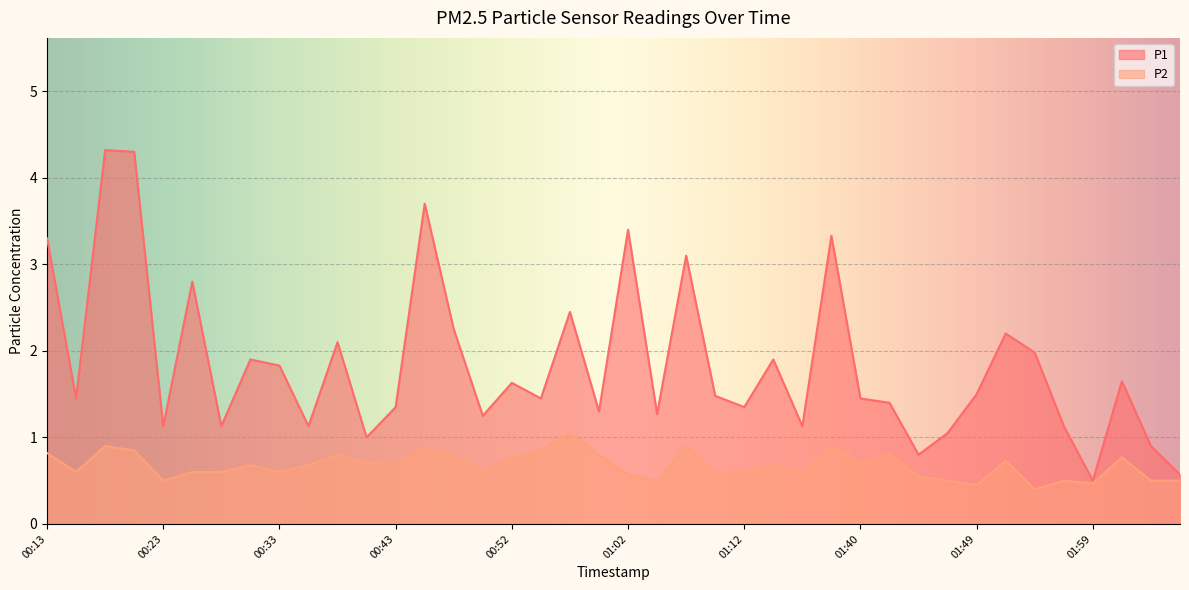

Rank the categories by P2 value from highest to lowest.

00:57, 00:18, 01:07, 01:37, 00:45, 00:21, 00:55, 00:13, 00:38, 00:48, 01:00, 01:42, 00:52, 02:02, 01:52, 00:40, 00:43, 01:40, 00:30, 00:35, 01:30, 00:16, 00:26, 00:28, 00:33, 00:50, 01:09, 01:12, 01:35, 01:02, 01:45, 00:23, 01:05, 01:47, 01:57, 02:04, 02:06, 01:59, 01:49, 01:54